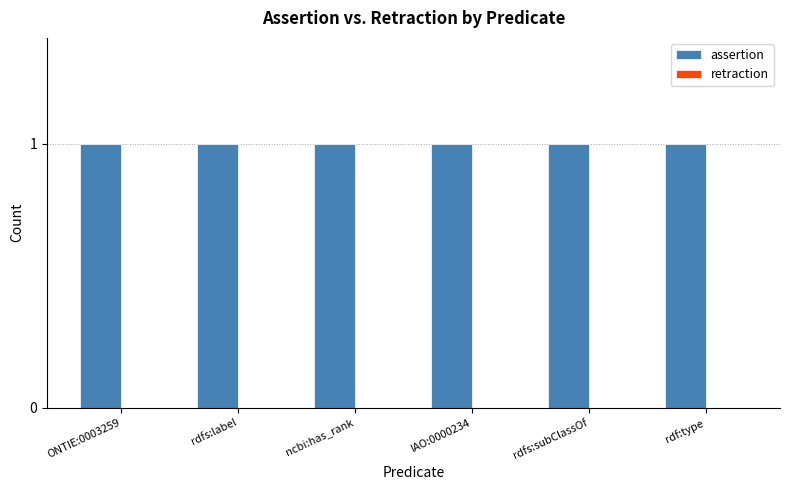

Which category has the highest value in the assertion series?

ONTIE:0003259